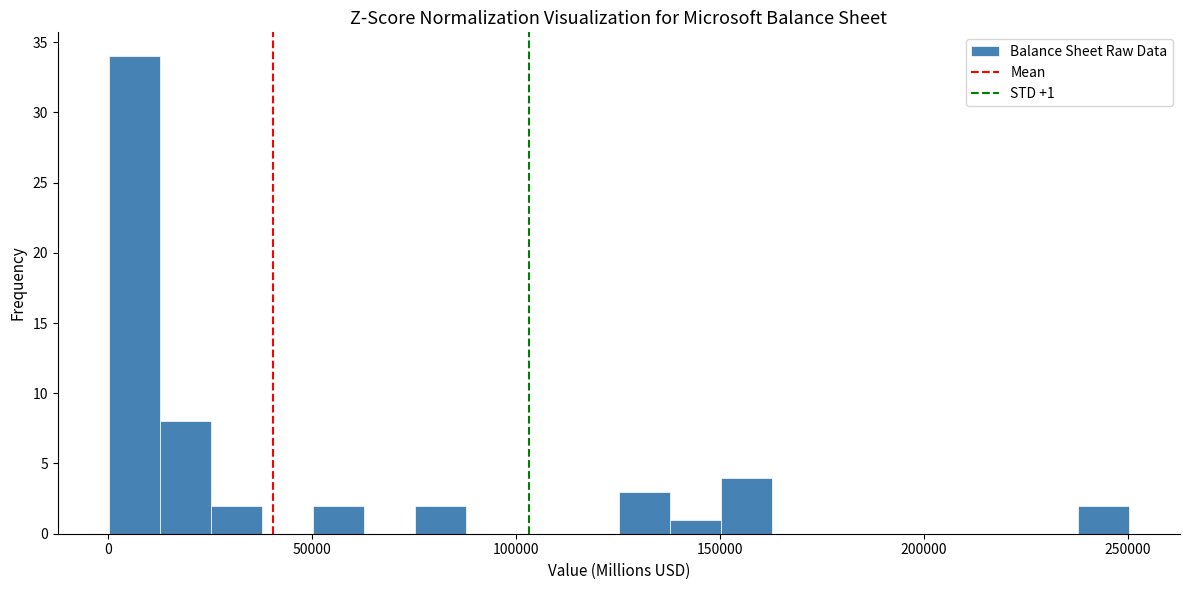

Around what value on the x-axis is the tallest bar? Give the approximate position of its centre, as read against the axis.

5000